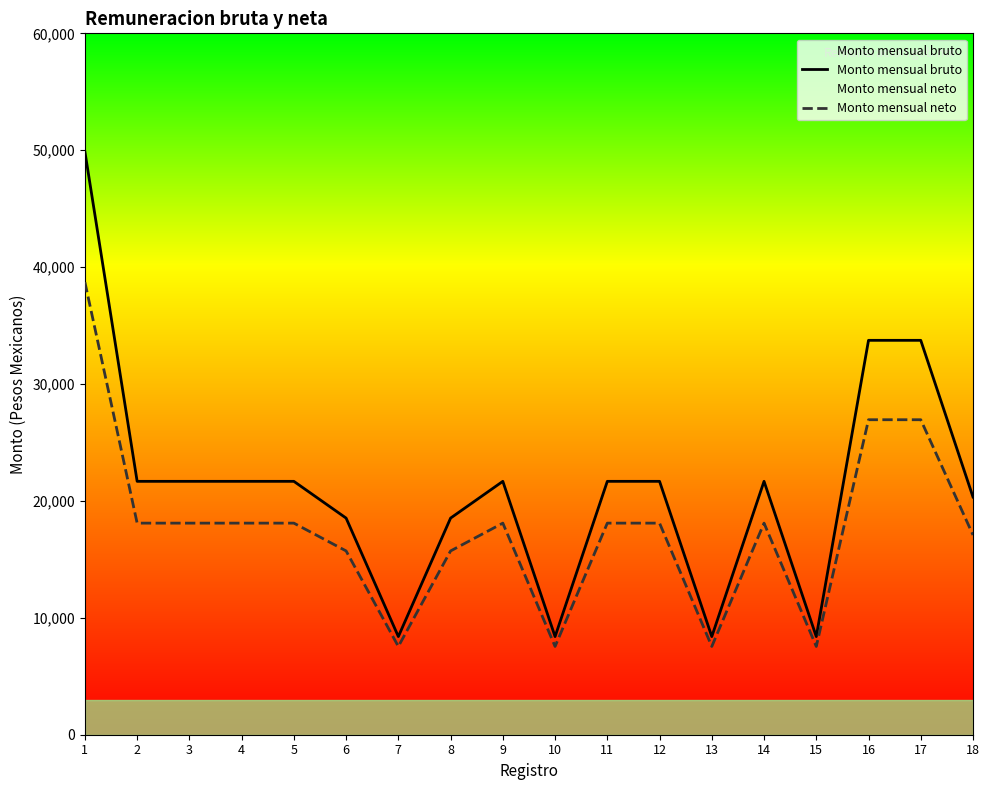

Which series has the largest total across all categories?

Monto mensual bruto